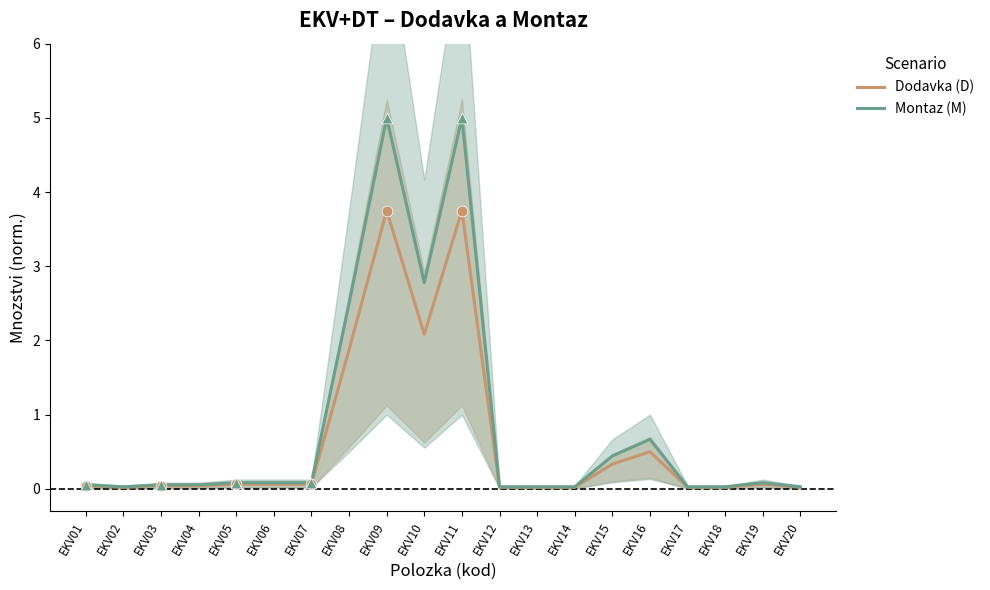

Which series reaches the maximum Y coordinate?

Montaz (M)